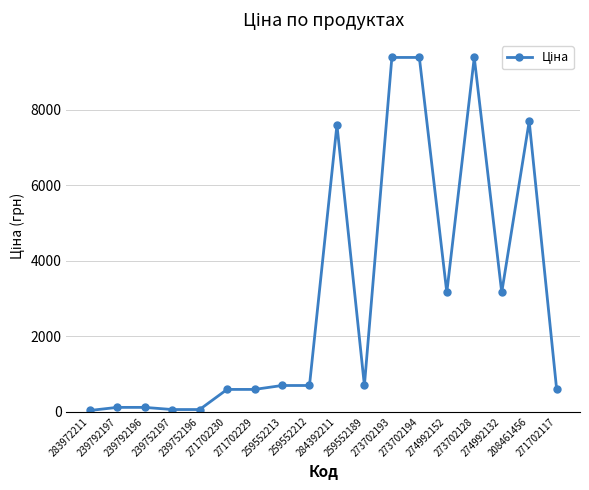

What is the value of the 8th point from the left?

693.7